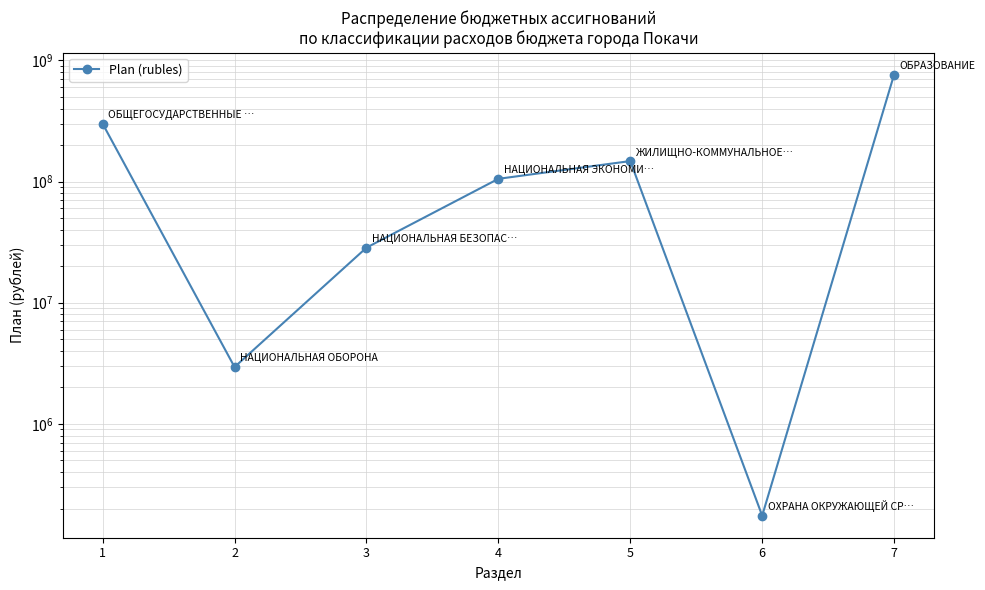

What is the change in value from 3 to 7?

+734773387.8